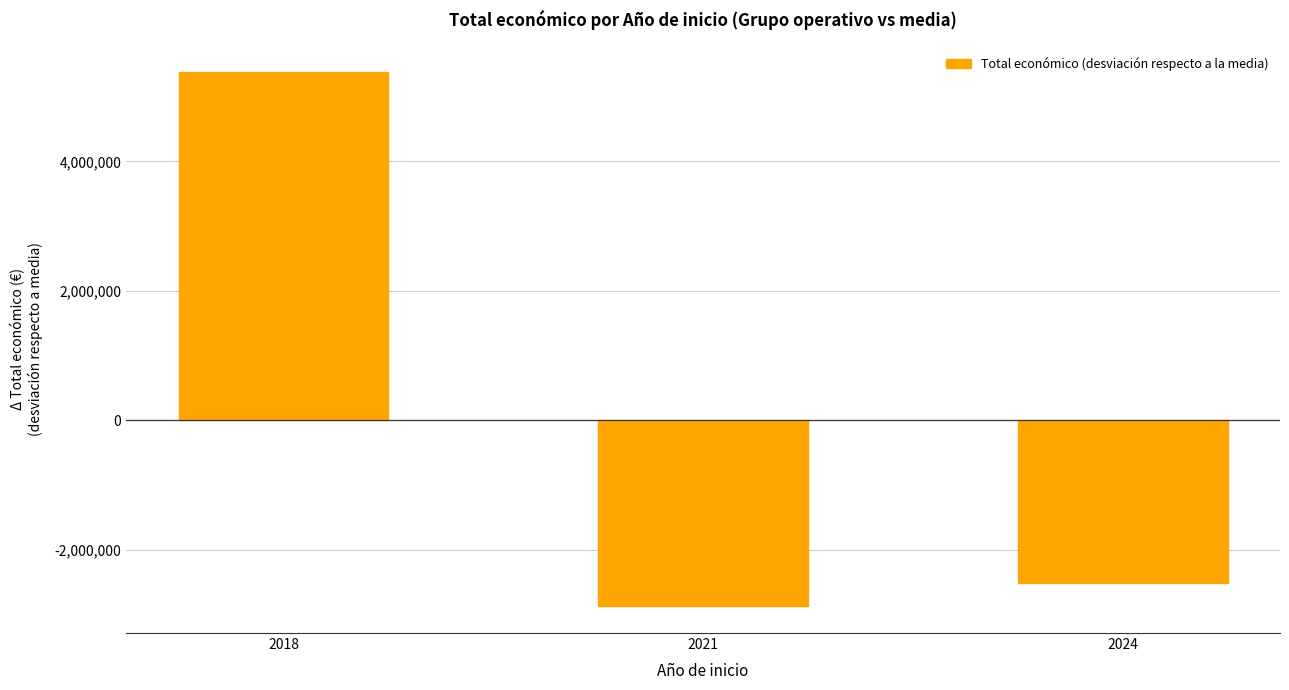

What is the value of the 2nd bar from the left?

-2869144